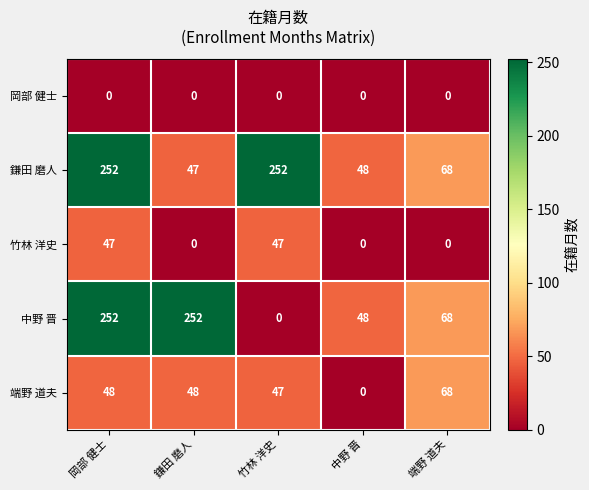

True or false: 岡部 健士 has a value of 0 at 岡部 健士.

True